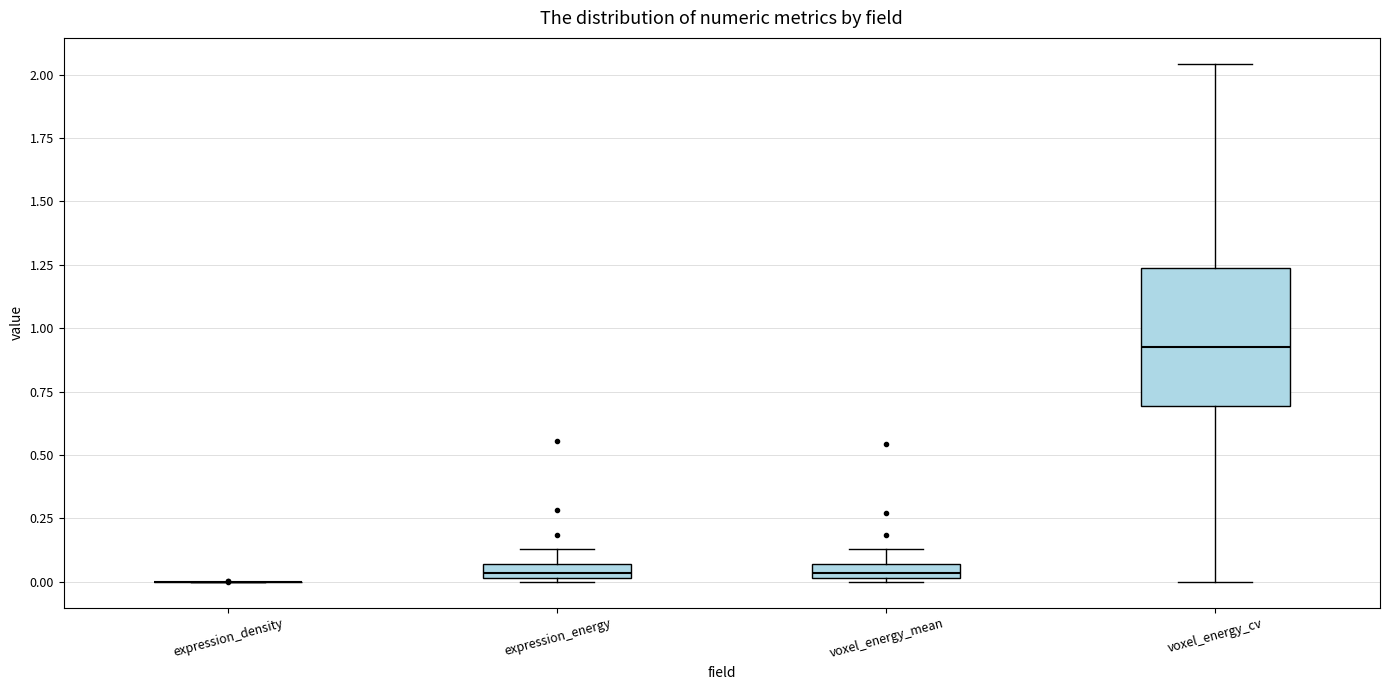

Which box is the tallest, from its lower edge to its upper edge?

voxel_energy_cv